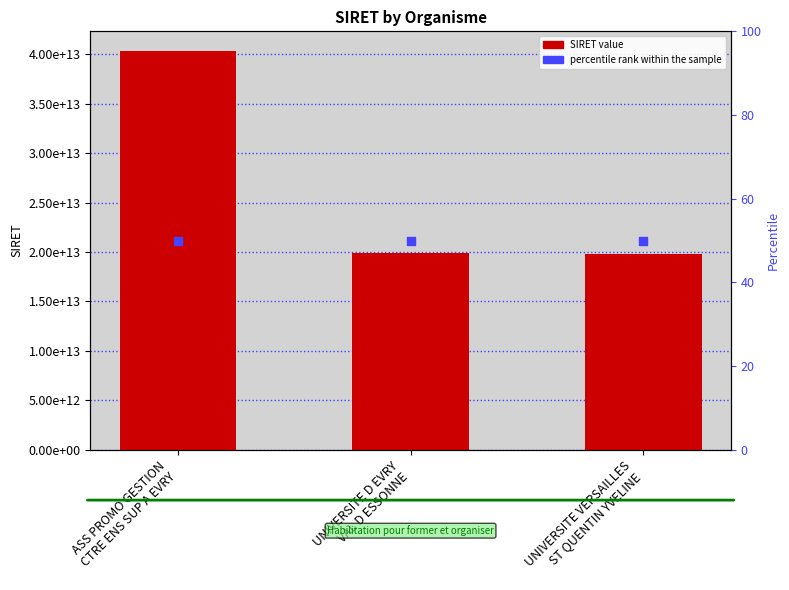

Which series contains the lowest Y value?

percentile rank within the sample